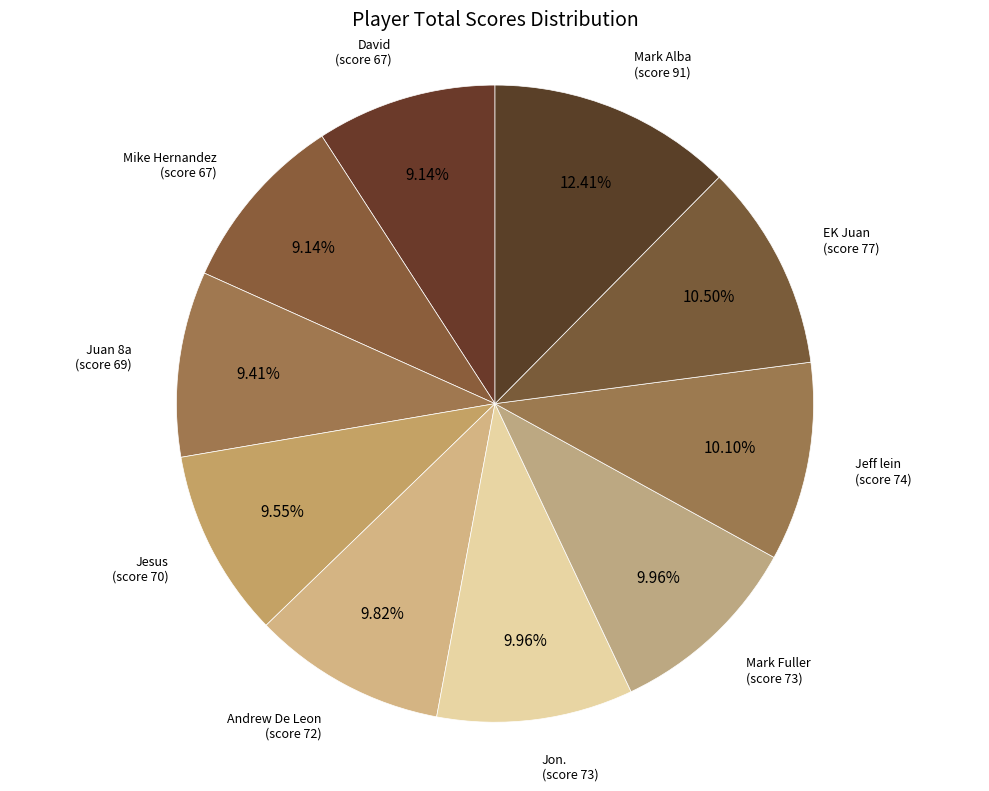

Is the sum of Mark Alba and David greater than half?

No